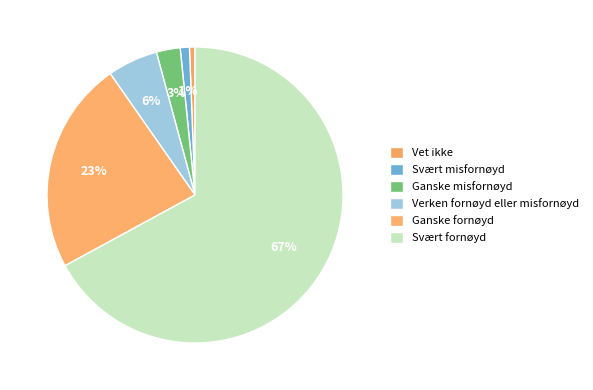

Is there any slice that represents more than half of the pie?

Yes